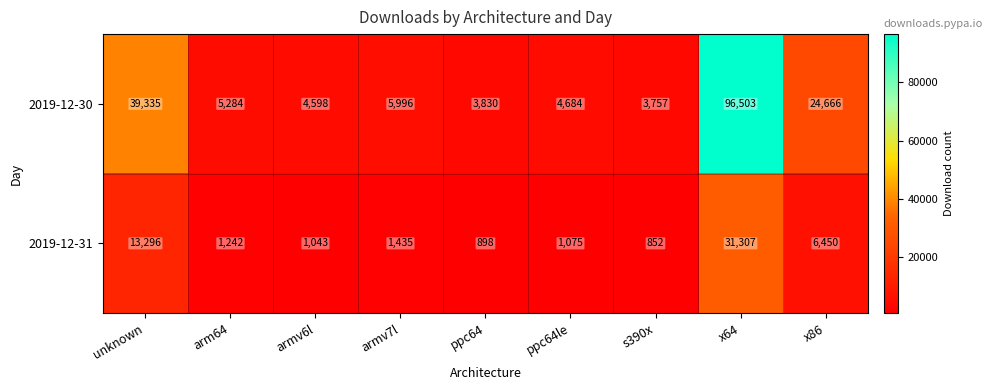

What is the maximum value shown in the chart?

96503